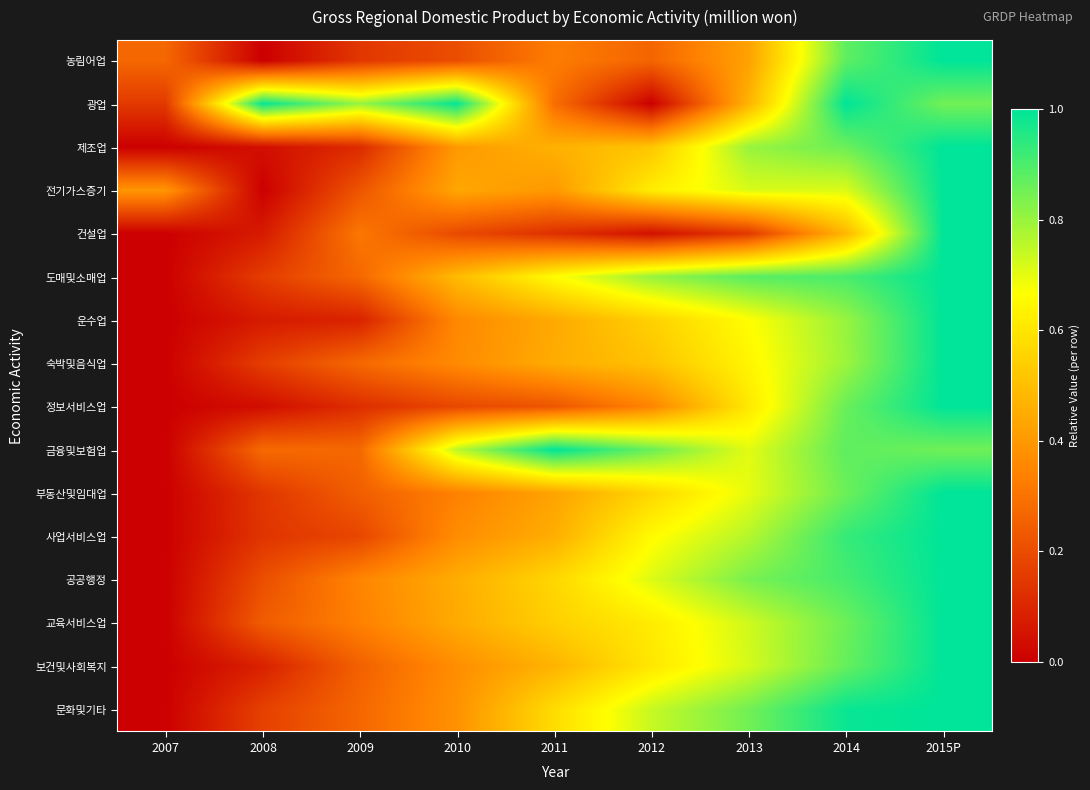

At how many categories does at least one series exceed 0?

9